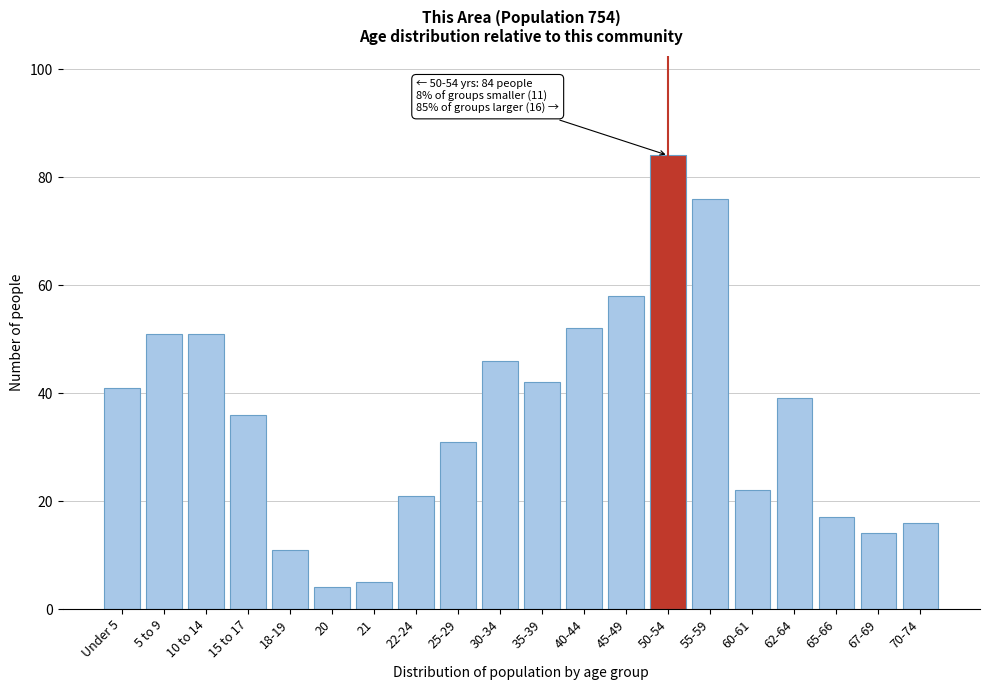

Reading left to right, transcribe all the data shown in this chart.

Under 5=41	5 to 9=51	10 to 14=51	15 to 17=36	18-19=11	20=4	21=5	22-24=21	25-29=31	30-34=46	35-39=42	40-44=52	45-49=58	50-54=84	55-59=76	60-61=22	62-64=39	65-66=17	67-69=14	70-74=16